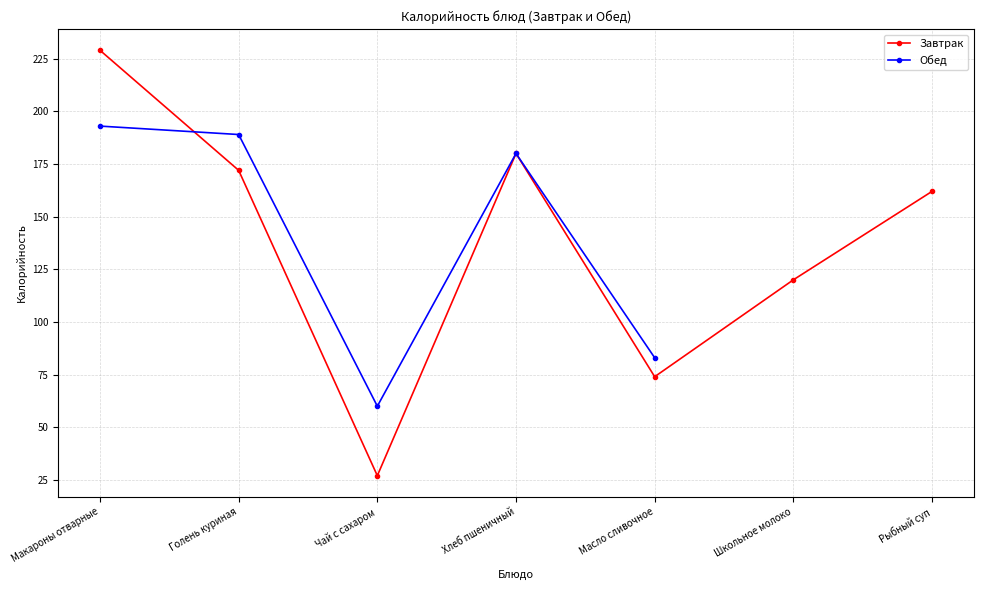

How many intersections are there between Завтрак and Обед?

1